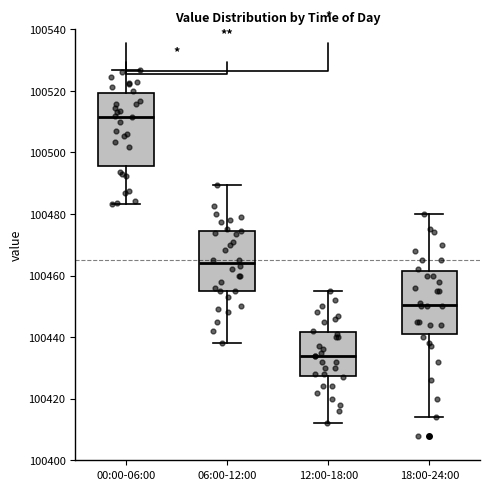

Which box is the tallest, from its lower edge to its upper edge?

00:00-06:00